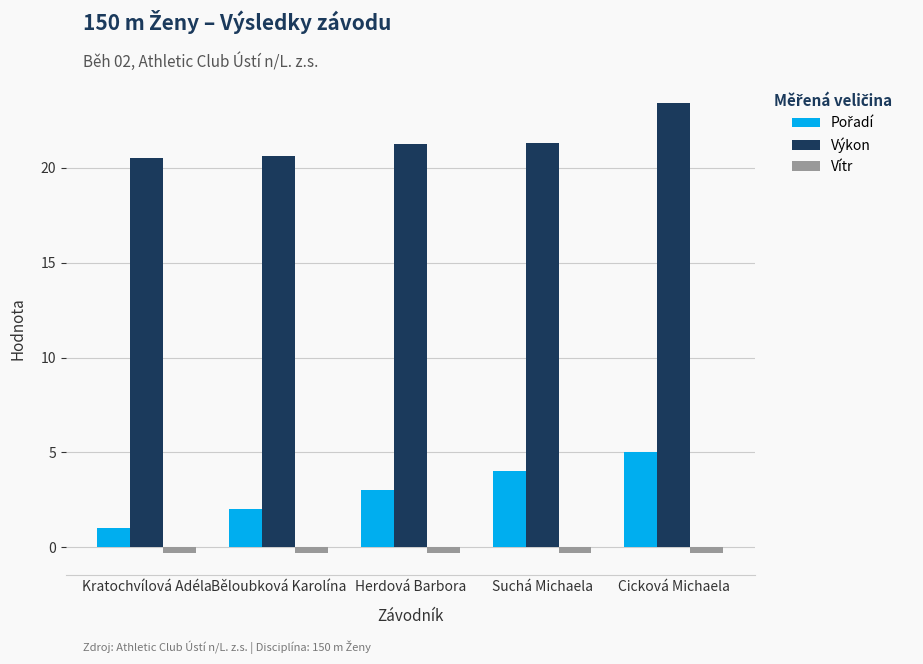

What is the maximum value for Výkon?

23.4